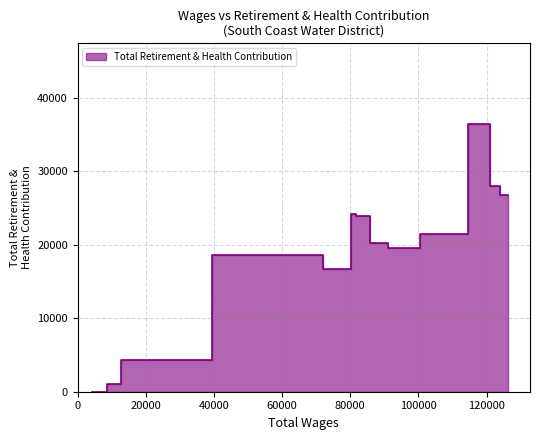

What is the sum of all values?

241468